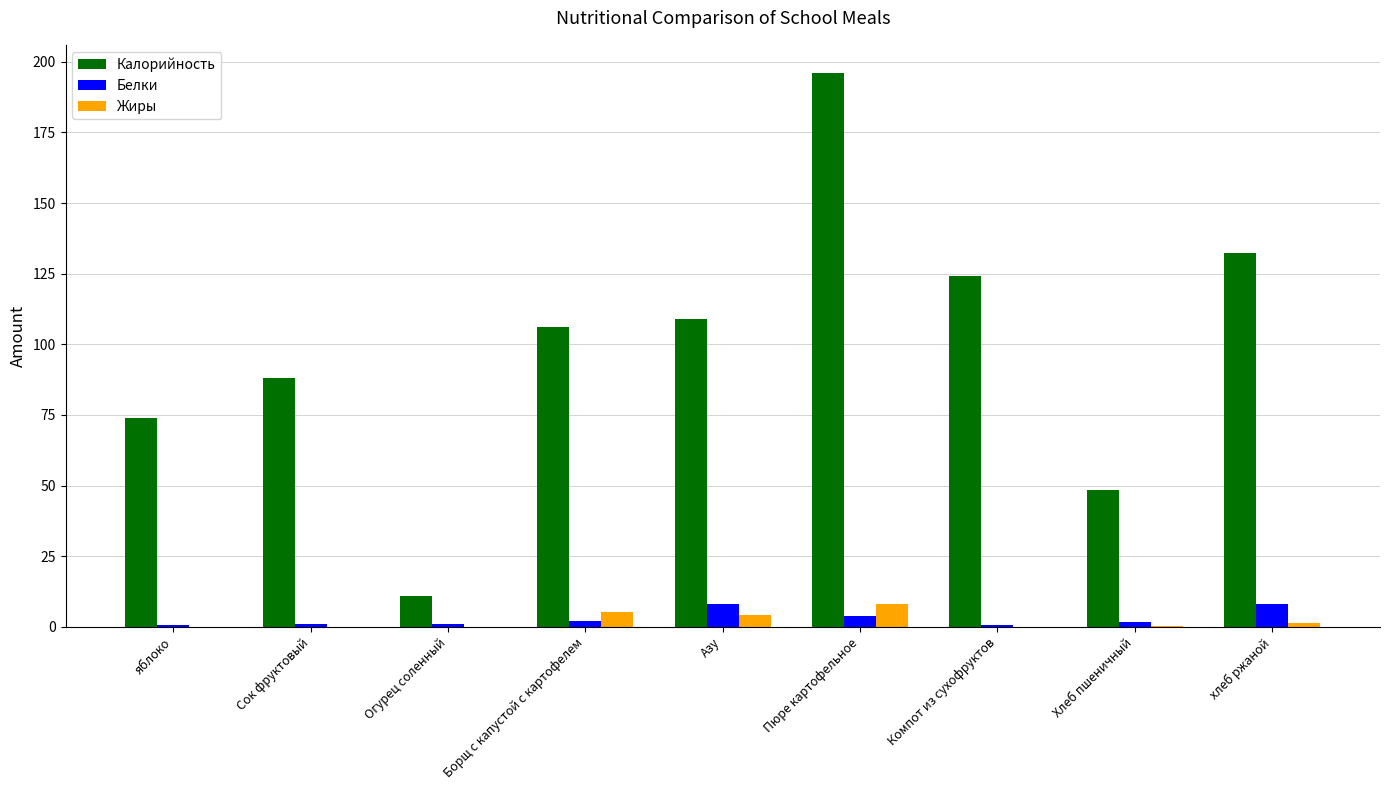

Is the value of Белки at Борщ с капустой с картофелем greater than the value of Калорийность at яблоко?

No